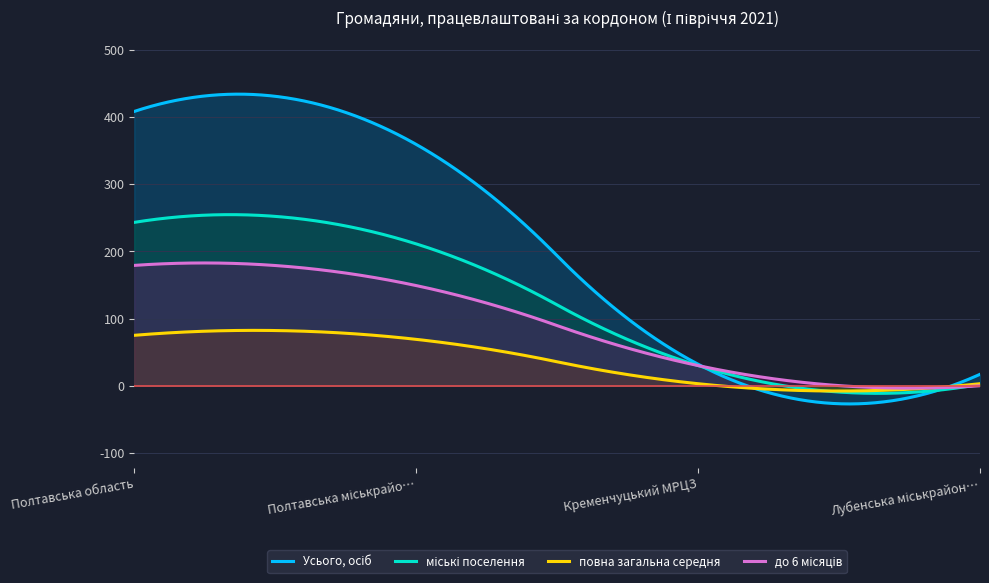

Reading right to left, extract all data points from this chart.

Усього, осіб: Лубенська міськрайонна філія=17	Кременчуцький МРЦЗ=32	Полтавська міськрайонна філія=359	Полтавська область=408
міські поселення: Лубенська міськрайонна філія=2	Кременчуцький МРЦЗ=30	Полтавська міськрайонна філія=211	Полтавська область=243
повна загальна середня: Лубенська міськрайонна філія=3	Кременчуцький МРЦЗ=3	Полтавська міськрайонна філія=69	Полтавська область=75
до 6 місяців: Лубенська міськрайонна філія=0	Кременчуцький МРЦЗ=30	Полтавська міськрайонна філія=149	Полтавська область=179